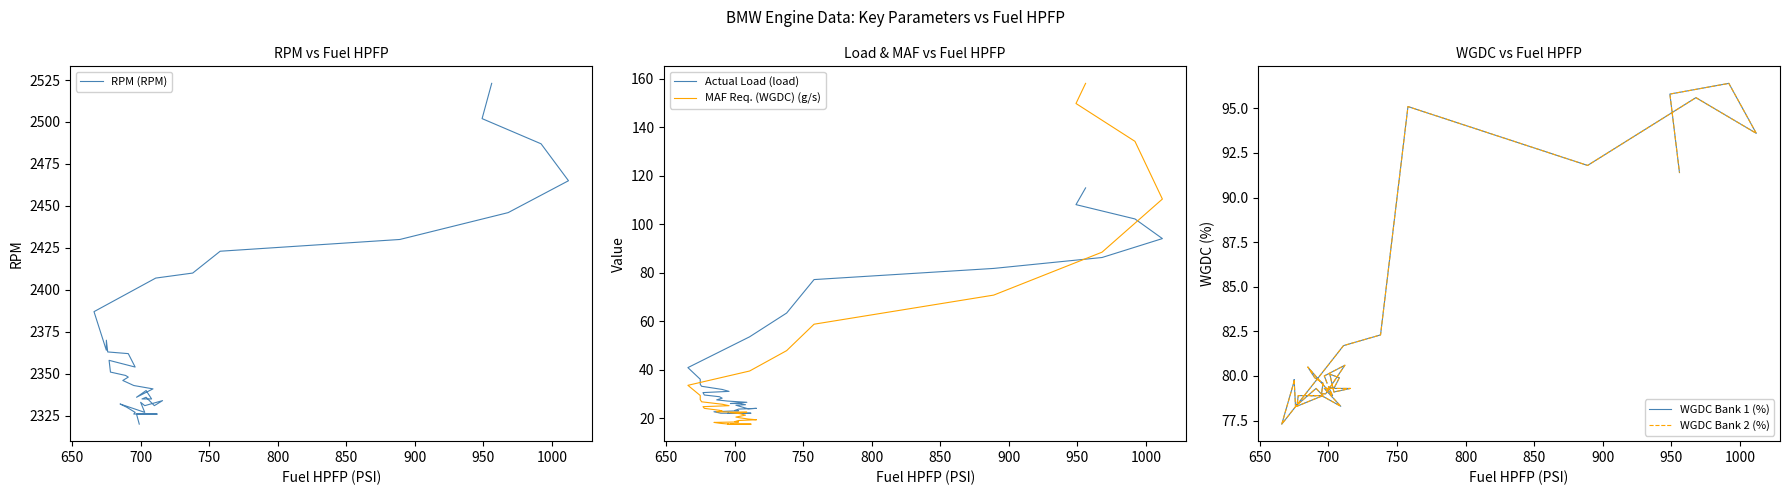

Reading left to right, what are all the values shown in this chart?

RPM (RPM): 2320.0	2326.0	2326.0	2326.0	2326.0	2327.0	2330.0	2332.0	2327.0	2333.0	2331.0	2334.0	2331.0	2336.0	2335.0	2335.0	2340.0	2336.0	2341.0	2343.0	2346.0	2348.0	2349.0	2351.0	2358.0	2354.0	2362.0	2363.0	2370.0	2364.0	2387.0	2407.0	2410.0	2423.0	2430.0	2446.0	2465.0	2487.0	2502.0	2523.0
Actual Load (load): 22.3	22.2	22.1	22.0	22.1	22.1	22.1	22.7	23.1	23.2	23.8	24.1	23.9	24.9	25.4	25.6	26.1	26.1	26.6	27.1	27.6	28.3	28.9	29.6	30.6	31.1	31.9	33.2	34.0	36.1	40.9	53.6	63.4	77.2	81.8	86.3	94.1	102.2	108.1	115.0
MAF Req. (WGDC) (g/s): 17.6	17.6	17.6	17.6	17.6	17.6	17.9	18.3	18.5	18.6	19.1	19.4	19.7	20.2	20.5	21.3	21.9	22.3	22.5	22.6	22.7	23.0	23.3	24.1	24.8	25.2	25.8	26.8	27.7	29.4	33.6	39.5	47.9	58.8	70.8	88.5	110.4	134.2	149.8	158.1
WGDC Bank 1 (%): 79.6	80.0	80.6	79.0	79.0	79.6	79.9	80.5	78.9	79.4	79.3	79.3	79.2	79.1	80.1	79.9	79.3	79.3	78.3	78.9	78.9	78.9	78.9	78.9	78.3	78.9	79.3	78.3	79.8	79.7	77.3	81.7	82.3	95.1	91.8	95.6	93.6	96.4	95.8	91.4
WGDC Bank 2 (%): 79.6	80.0	80.6	79.0	79.0	79.6	79.9	80.5	78.9	79.4	79.3	79.3	79.2	79.1	80.1	79.9	79.3	79.3	78.3	78.9	78.9	78.9	78.9	78.9	78.3	78.9	79.3	78.3	79.8	79.7	77.3	81.7	82.3	95.1	91.8	95.6	93.6	96.4	95.8	91.4